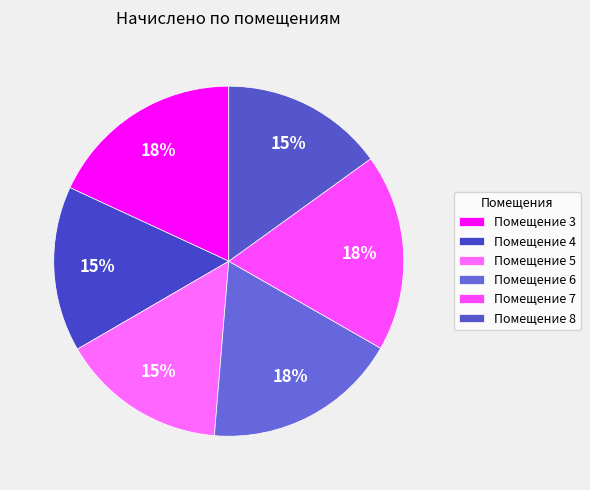

Is there a majority slice in this chart?

No